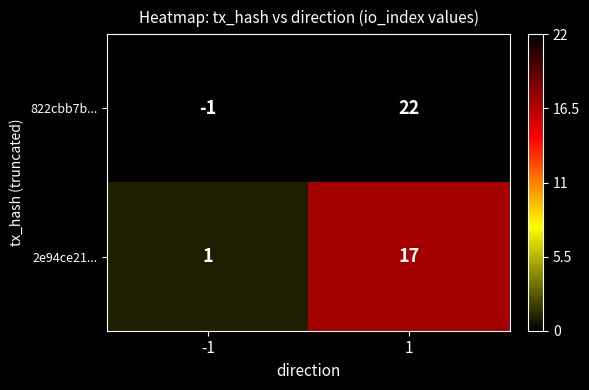

What is the spread (max minus min) of values at 1?

5